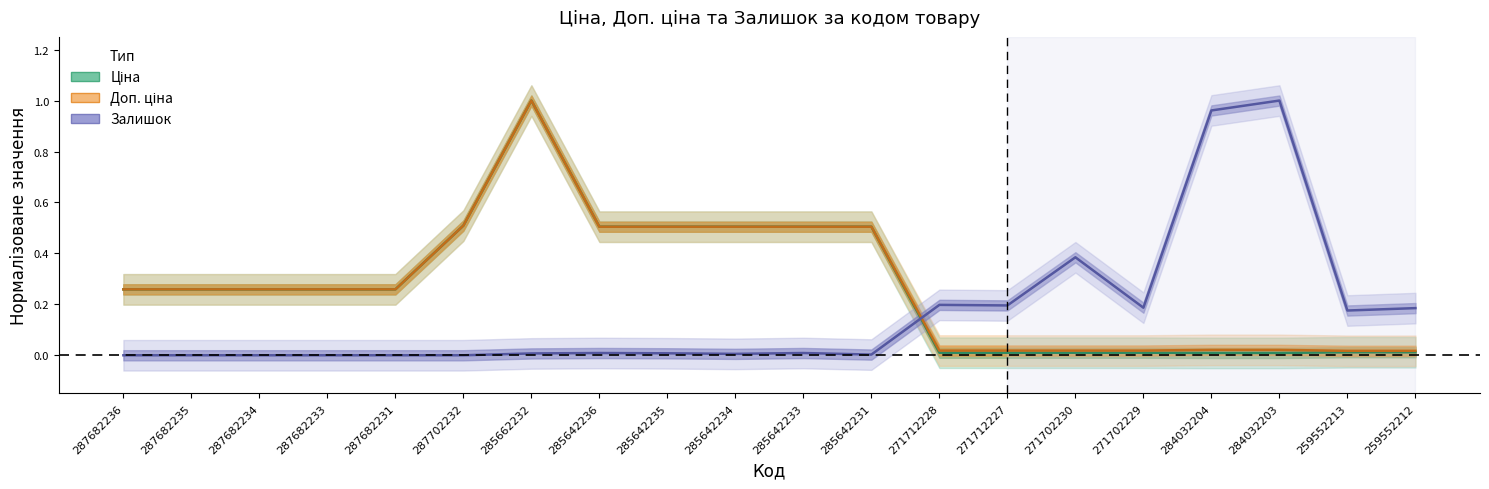

Reading left to right, list all the values displayed in this chart.

Ціна: 287682236=0.3	287682235=0.3	287682234=0.3	287682233=0.3	287682231=0.3	287702232=0.5	285662232=1.0	285642236=0.5	285642235=0.5	285642234=0.5	285642233=0.5	285642231=0.5	271712228=0.0	271712227=0.0	271702230=0.0	271702229=0.0	284032204=0.0	284032203=0.0	259552213=0.0	259552212=0.0
Доп. ціна: 287682236=0.3	287682235=0.3	287682234=0.3	287682233=0.3	287682231=0.3	287702232=0.5	285662232=1.0	285642236=0.5	285642235=0.5	285642234=0.5	285642233=0.5	285642231=0.5	271712228=0.0	271712227=0.0	271702230=0.0	271702229=0.0	284032204=0.0	284032203=0.0	259552213=0.0	259552212=0.0
Залишок: 287682236=0.0	287682235=0.0	287682234=0.0	287682233=0.0	287682231=0.0	287702232=0.0	285662232=0.0	285642236=0.0	285642235=0.0	285642234=0.0	285642233=0.0	285642231=0.0	271712228=0.2	271712227=0.2	271702230=0.4	271702229=0.2	284032204=1.0	284032203=1.0	259552213=0.2	259552212=0.2